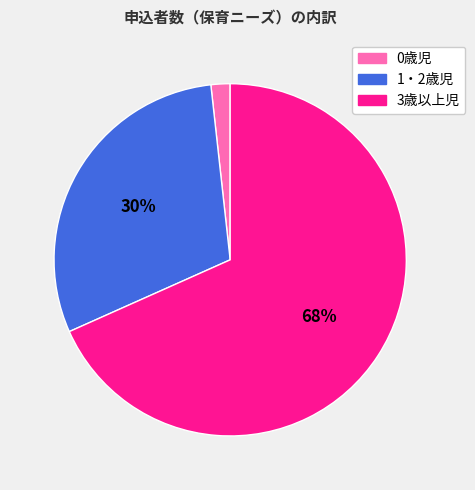

Do 0歳児 and 3歳以上児 together represent more than half of the pie?

Yes